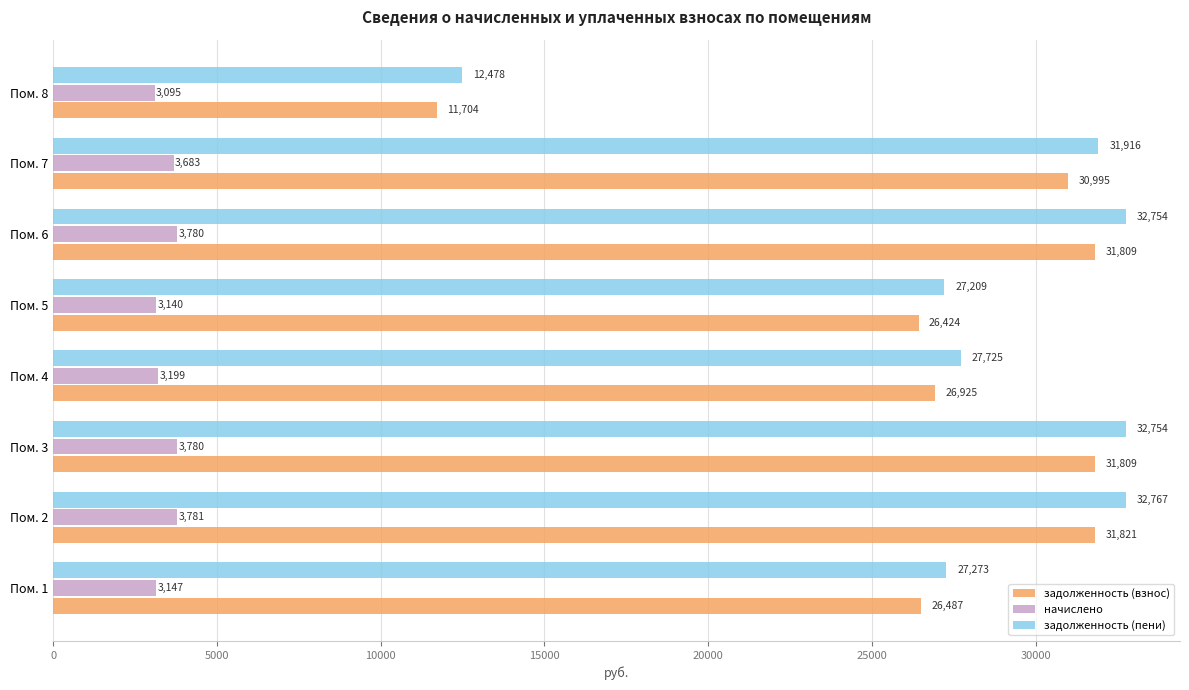

Which series has the largest range (max minus min)?

задолженность (пени)